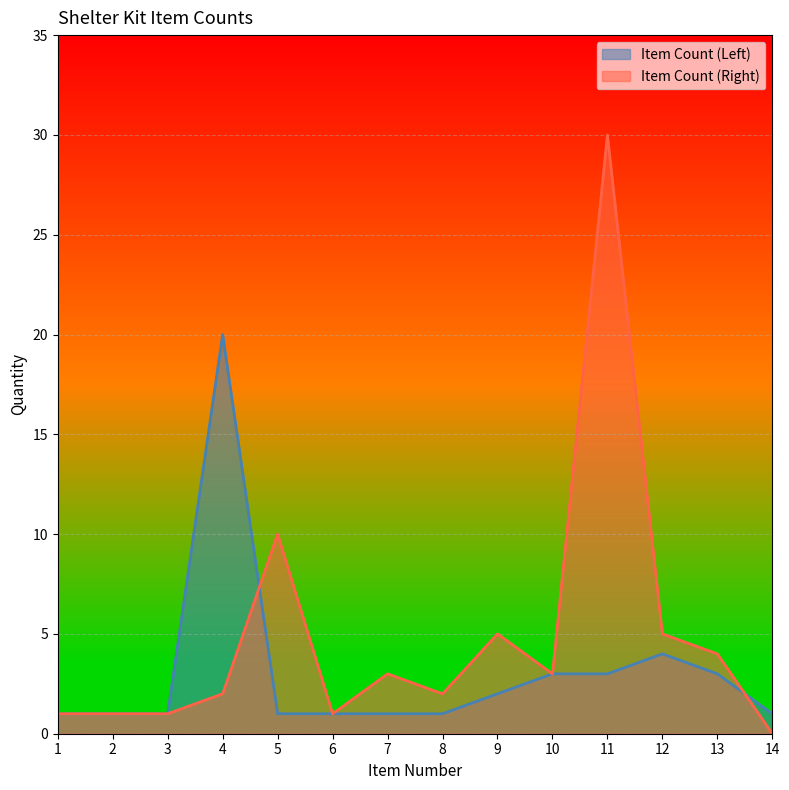

What is the difference between the highest and lowest values at 14?

1